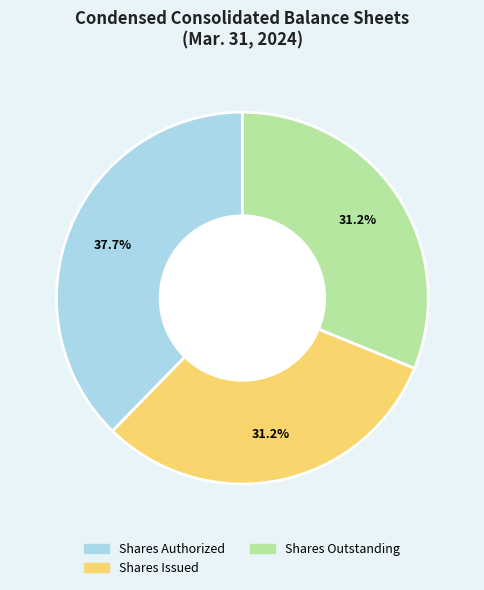

To the nearest percent, what is the average slice percentage?

33%